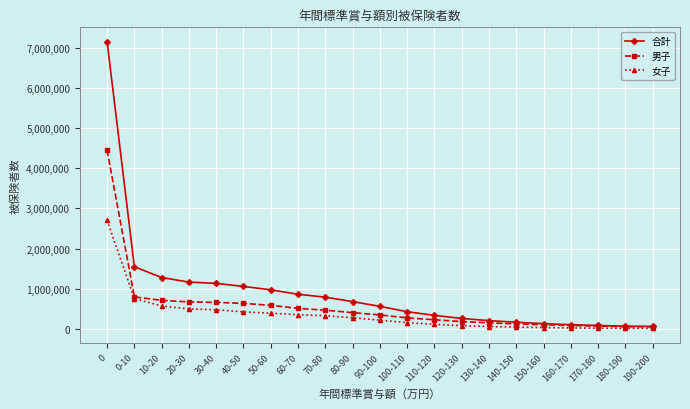

At 30-40, list the series in order from smallest to largest.

女子, 男子, 合計